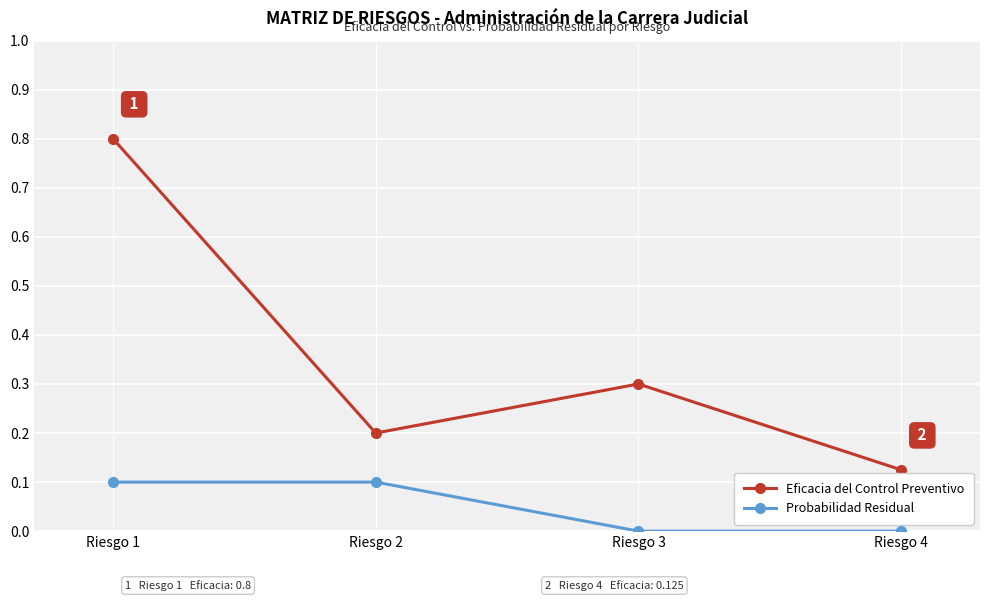

The Probabilidad Residual series shows 0.0 at Riesgo 3. True or false?

True